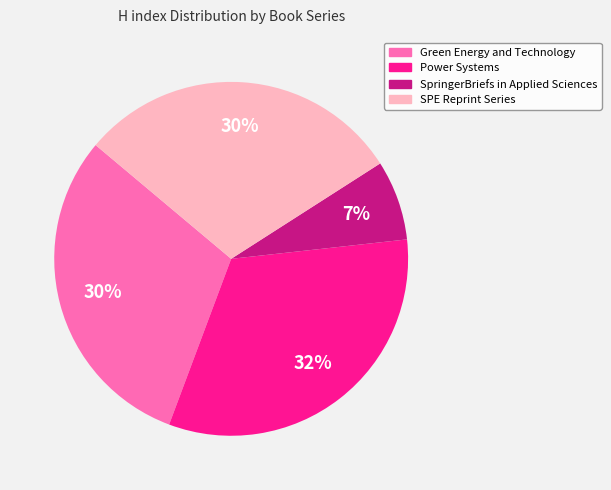

How many segments does this pie chart have?

4